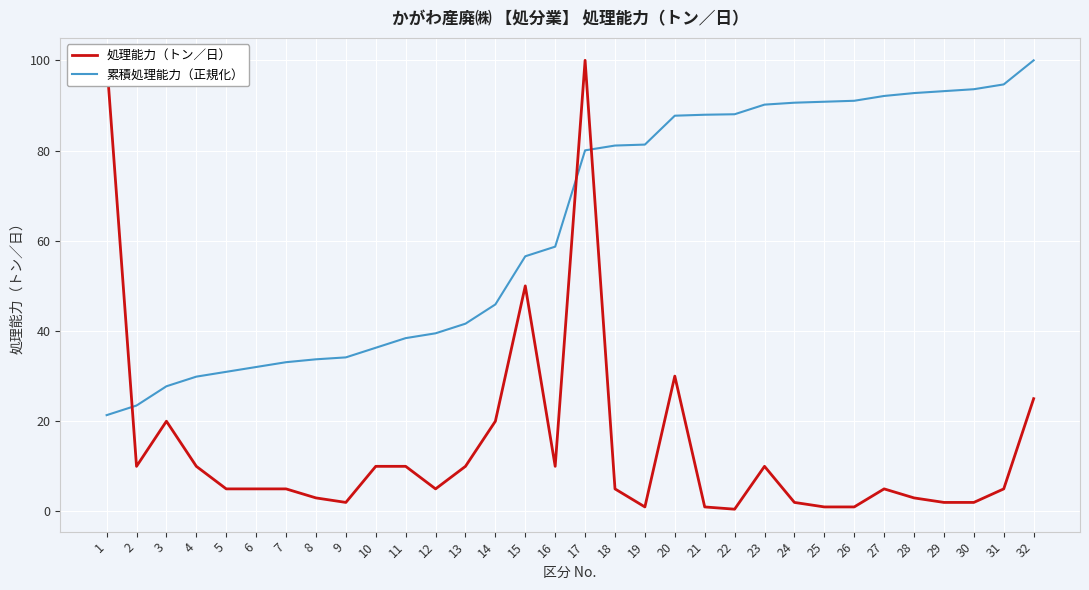

What is the minimum value shown in the chart?

0.5